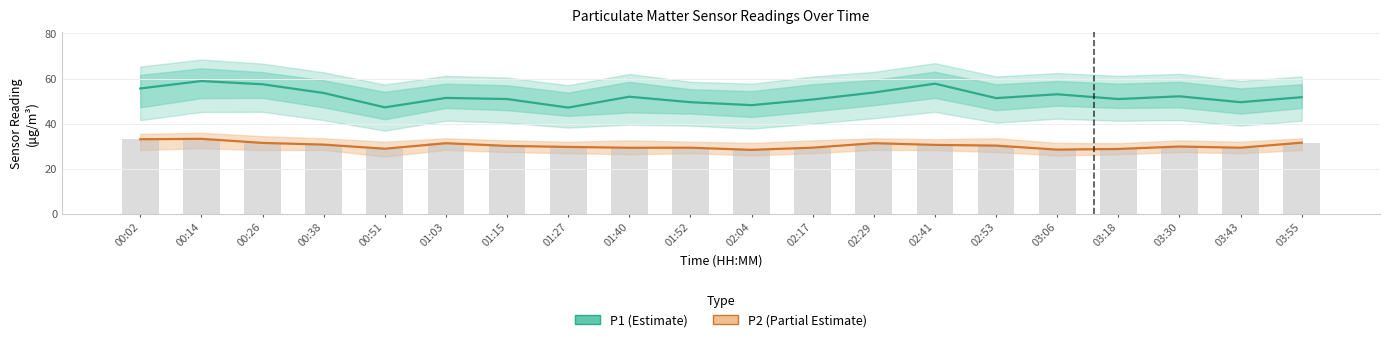

What are all the series names shown in the legend?

P1 (Estimate), P2 (Partial Estimate)